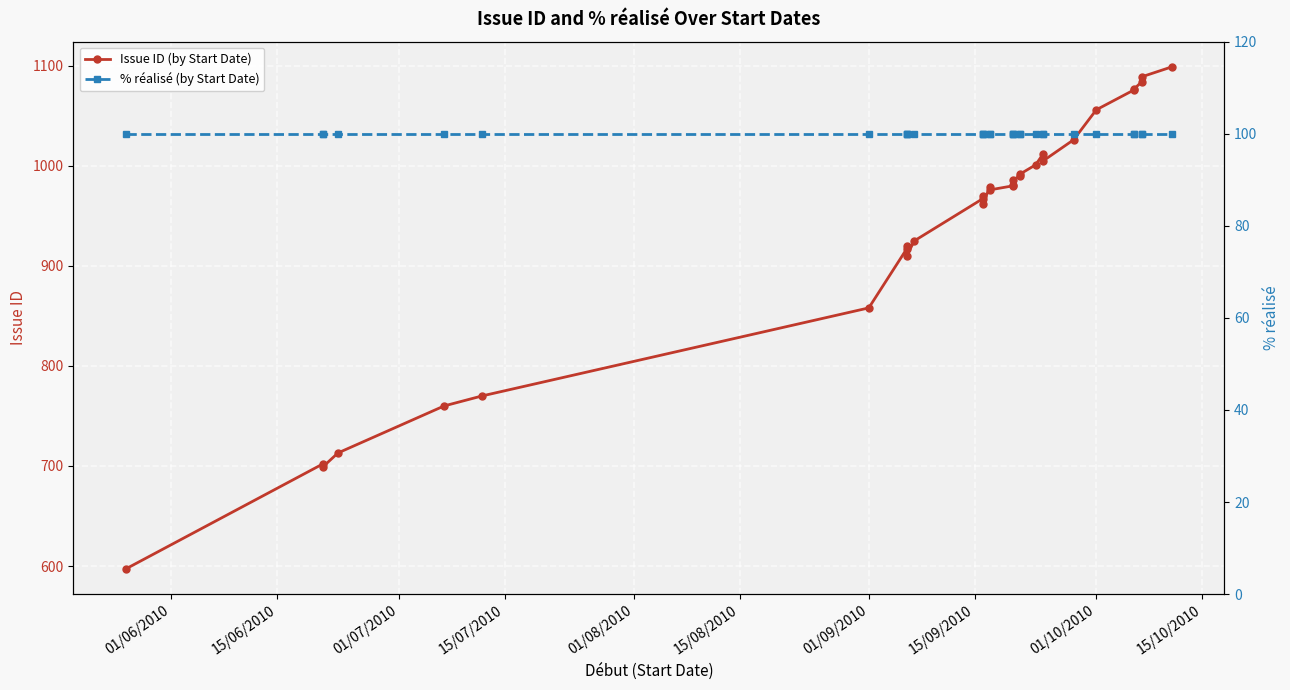

True or false: % réalisé (by Start Date) and Issue ID (by Start Date) intersect in this chart.

False